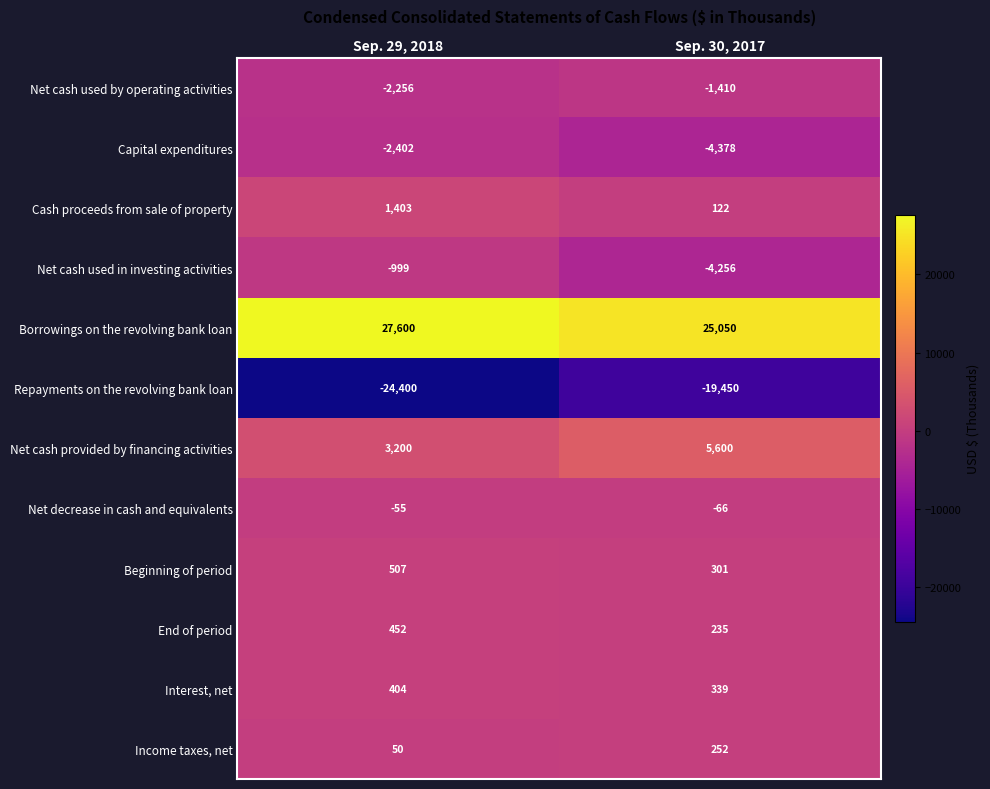

What is the sum of all Income taxes, net values?

302